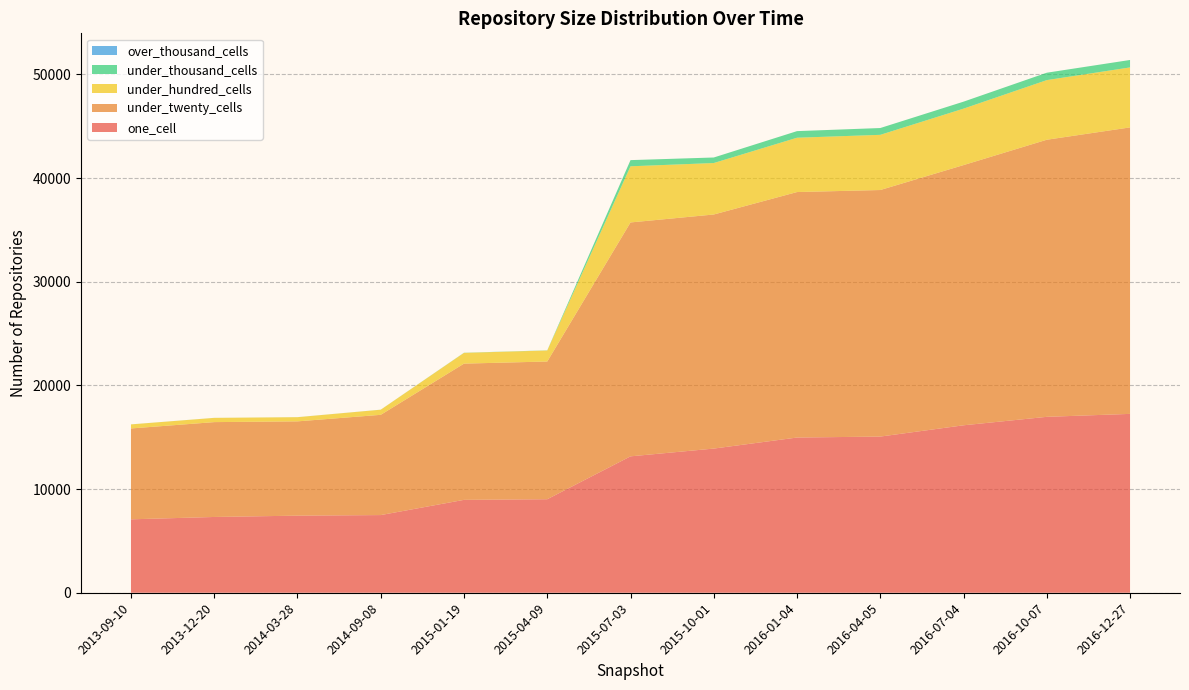

Reading left to right, what are all the values shown in this chart?

one_cell: 7082	7309	7436	7492	8960	9020	13157	13906	14971	15064	16152	16968	17252
under_twenty_cells: 8765	9150	9095	9670	13141	13285	22562	22579	23679	23782	25099	26728	27634
under_hundred_cells: 390	408	402	493	1036	1063	5416	4964	5240	5323	5445	5752	5786
under_thousand_cells: 4	3	4	4	14	13	595	534	637	656	673	713	718
over_thousand_cells: 0	0	0	0	0	0	0	0	0	0	0	0	0